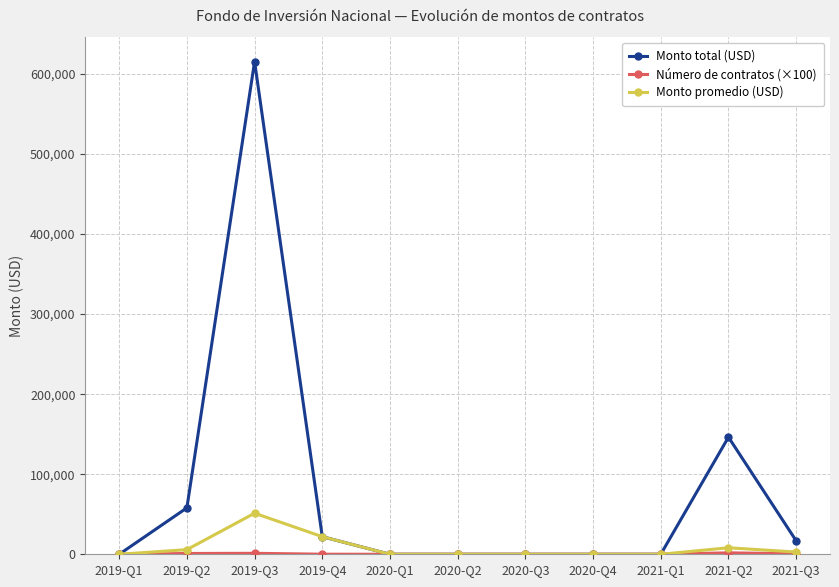

True or false: Monto total (USD) has more than 0 interior local peaks.

True